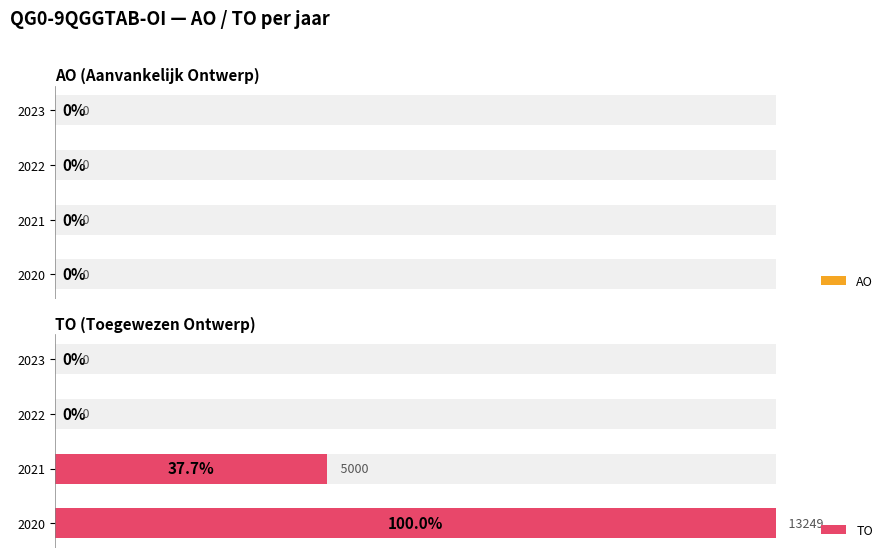

Which series has the largest range (max minus min)?

TO